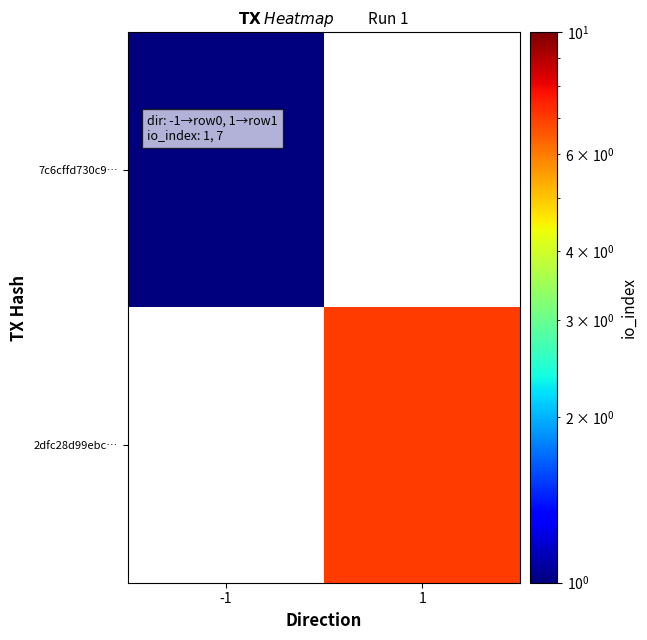

Rank the series by their average value, from lowest to highest.

7c6cffd730c9…, 2dfc28d99ebc…